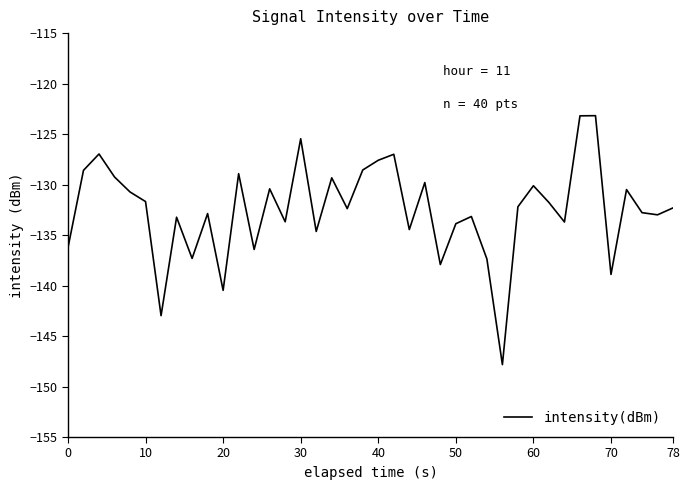

What is the difference between the maximum and minimum values?

24.7